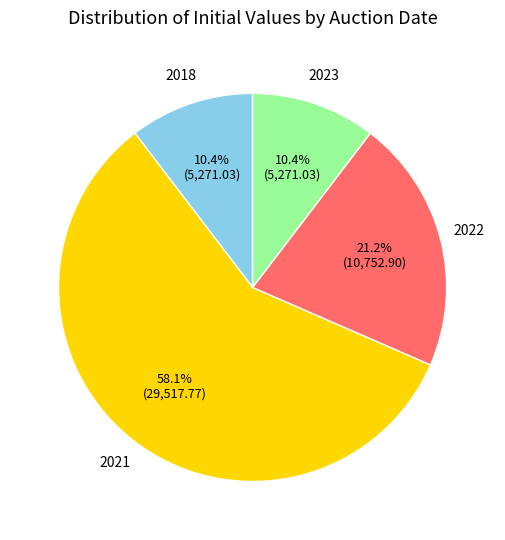

Is there a majority slice in this chart?

Yes